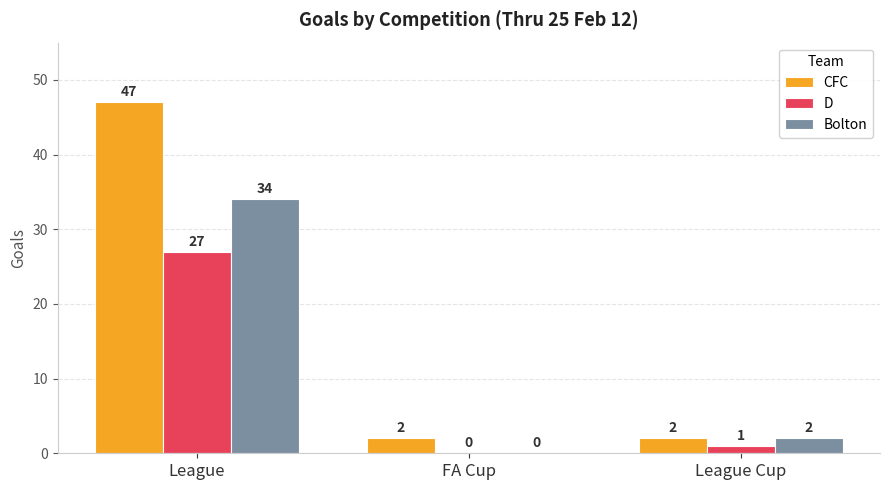

What is the average value of the CFC series?

17